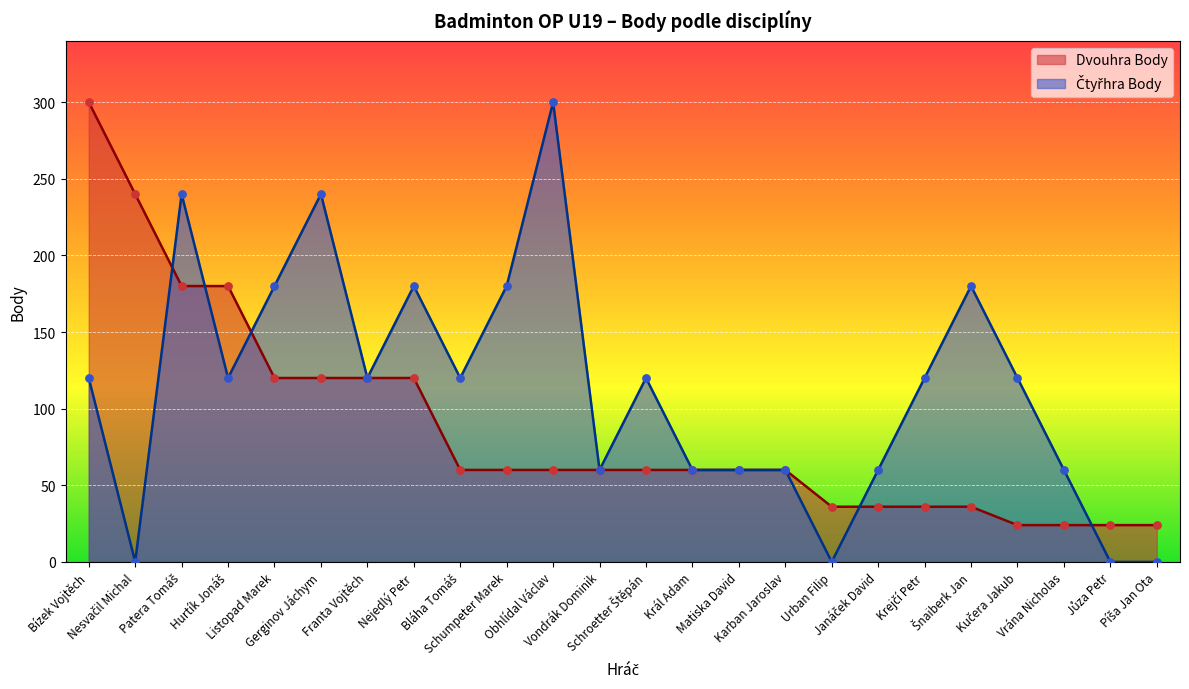

At how many categories does at least one series exceed 269?

2